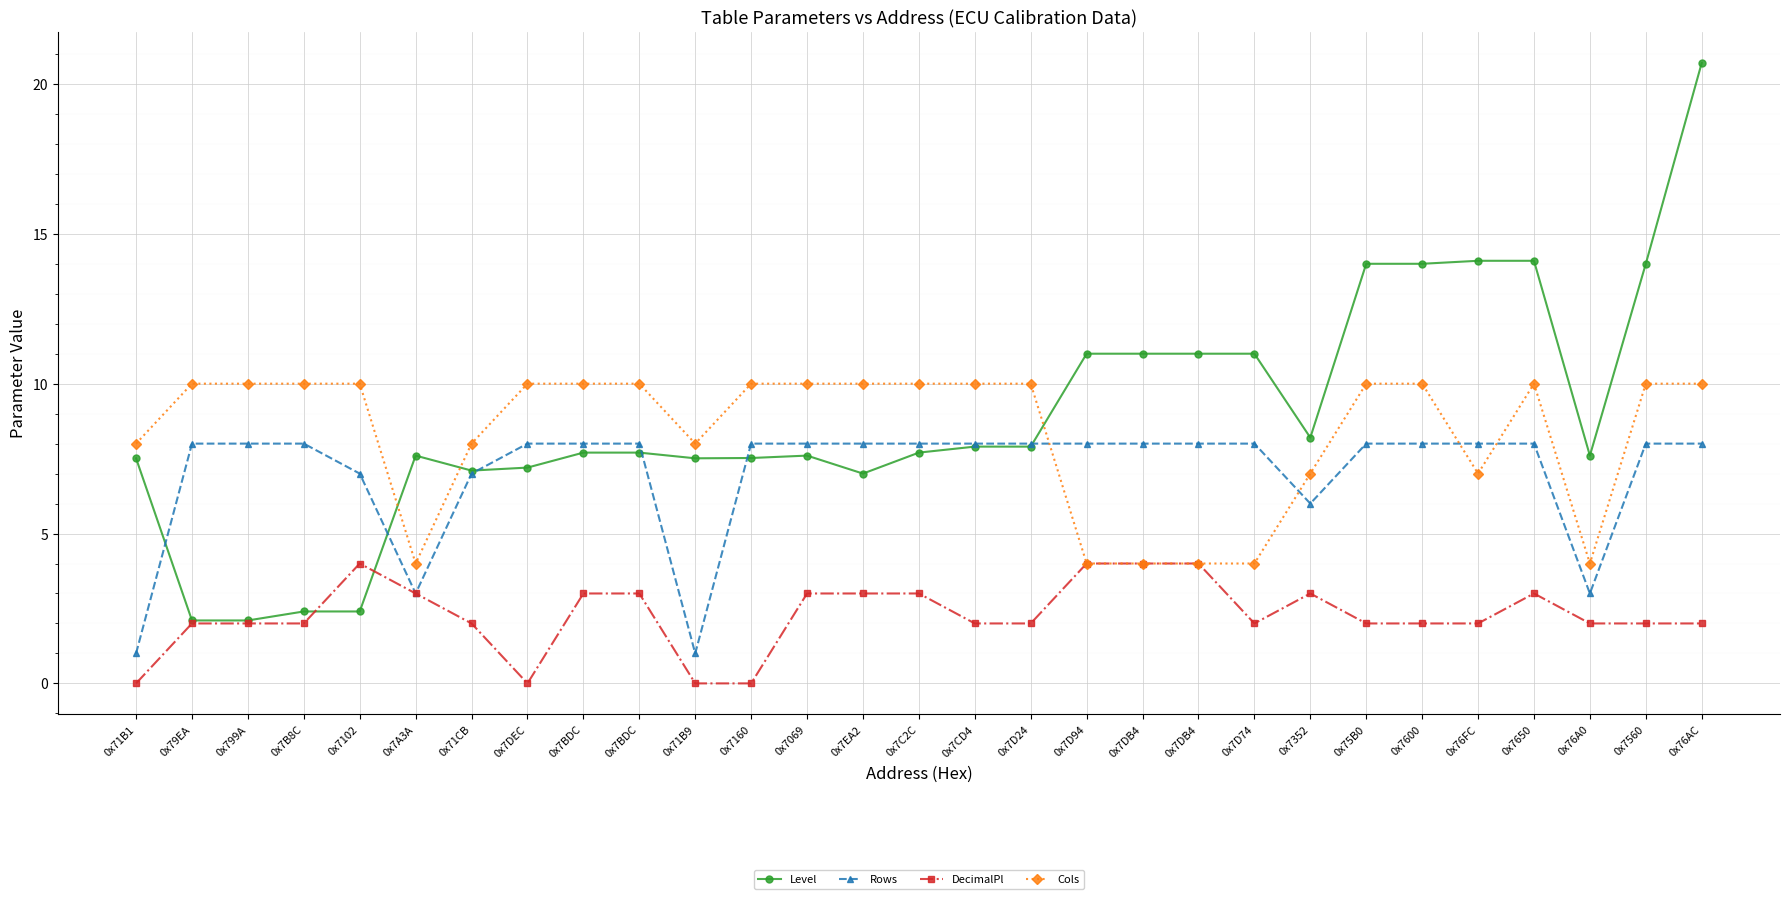

Reading left to right, what are all the values shown in this chart?

Level: 7.5	2.1	2.1	2.4	2.4	7.6	7.1	7.2	7.7	7.7	7.5	7.5	7.6	7.0	7.7	7.9	7.9	11.0	11.0	11.0	11.0	8.2	14.0	14.0	14.1	14.1	7.6	14.0	20.7
Rows: 1.0	8.0	8.0	8.0	7.0	3.0	7.0	8.0	8.0	8.0	1.0	8.0	8.0	8.0	8.0	8.0	8.0	8.0	8.0	8.0	8.0	6.0	8.0	8.0	8.0	8.0	3.0	8.0	8.0
DecimalPl: 0.0	2.0	2.0	2.0	4.0	3.0	2.0	0.0	3.0	3.0	0.0	0.0	3.0	3.0	3.0	2.0	2.0	4.0	4.0	4.0	2.0	3.0	2.0	2.0	2.0	3.0	2.0	2.0	2.0
Cols: 8.0	10.0	10.0	10.0	10.0	4.0	8.0	10.0	10.0	10.0	8.0	10.0	10.0	10.0	10.0	10.0	10.0	4.0	4.0	4.0	4.0	7.0	10.0	10.0	7.0	10.0	4.0	10.0	10.0